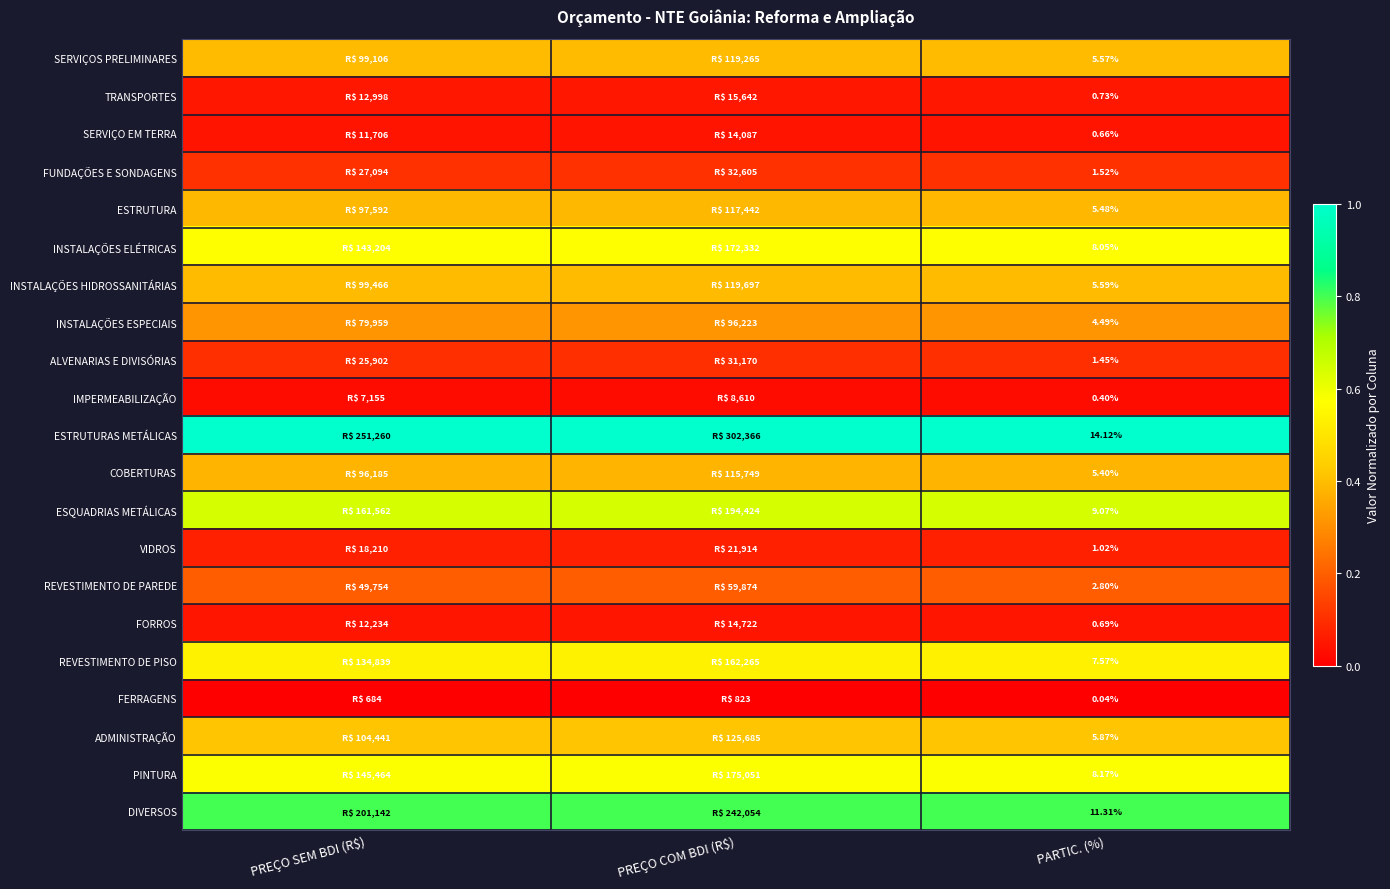

What is the spread (max minus min) of values at PARTIC. (%)?

14.1